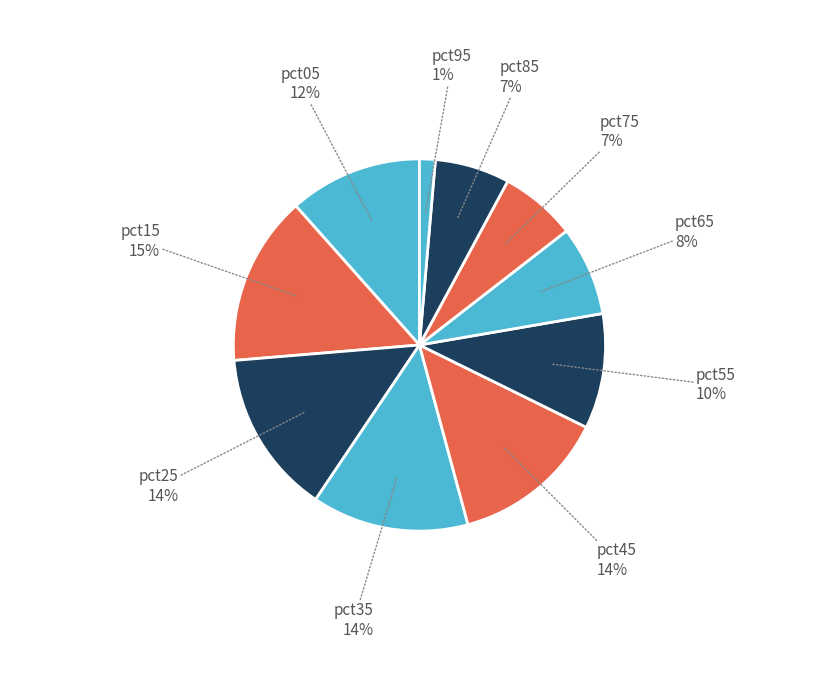

To the nearest percent, what is the average slice percentage?

10%